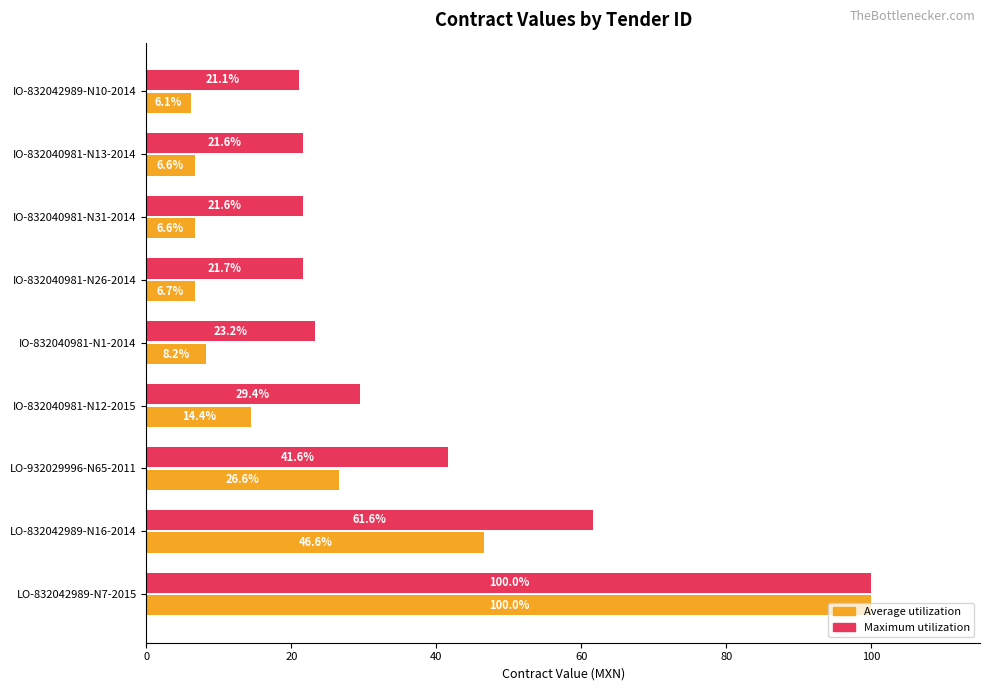

The value of Maximum utilization at IO-832040981-N12-2015 is 29.4. True or false?

True